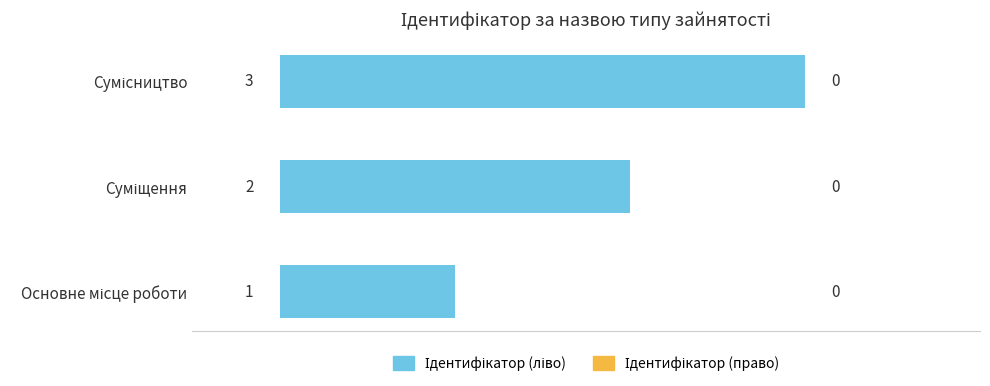

What is the maximum value shown in the chart?

3